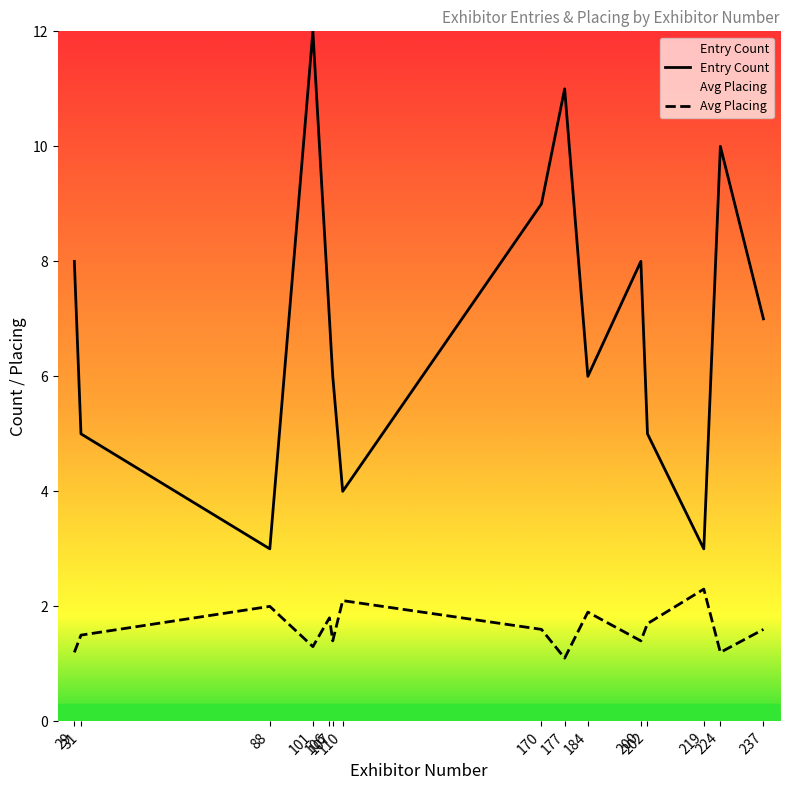

True or false: Entry Count and Avg Placing cross at least once.

False